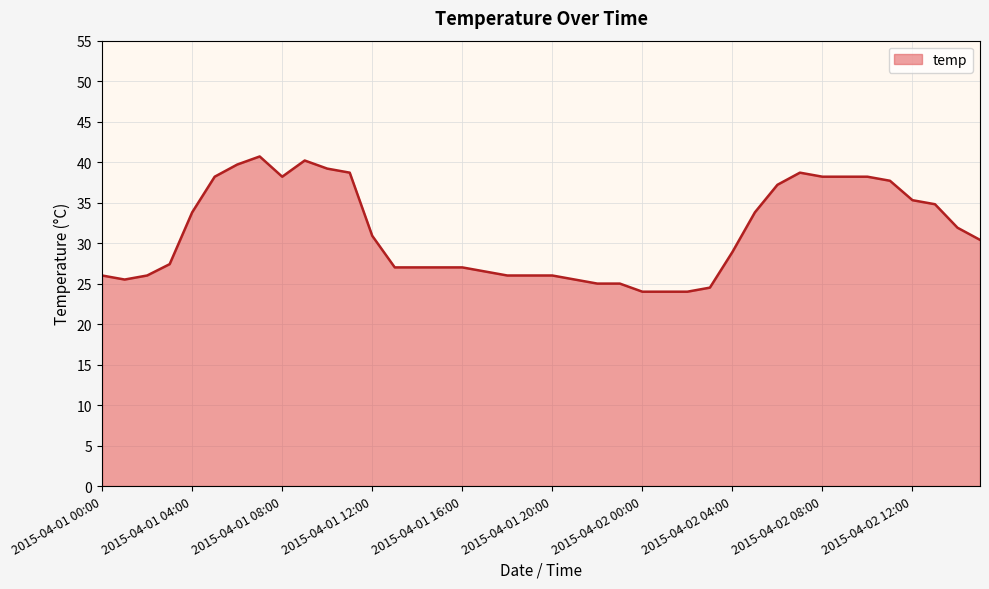

What is the greatest value displayed?

40.7